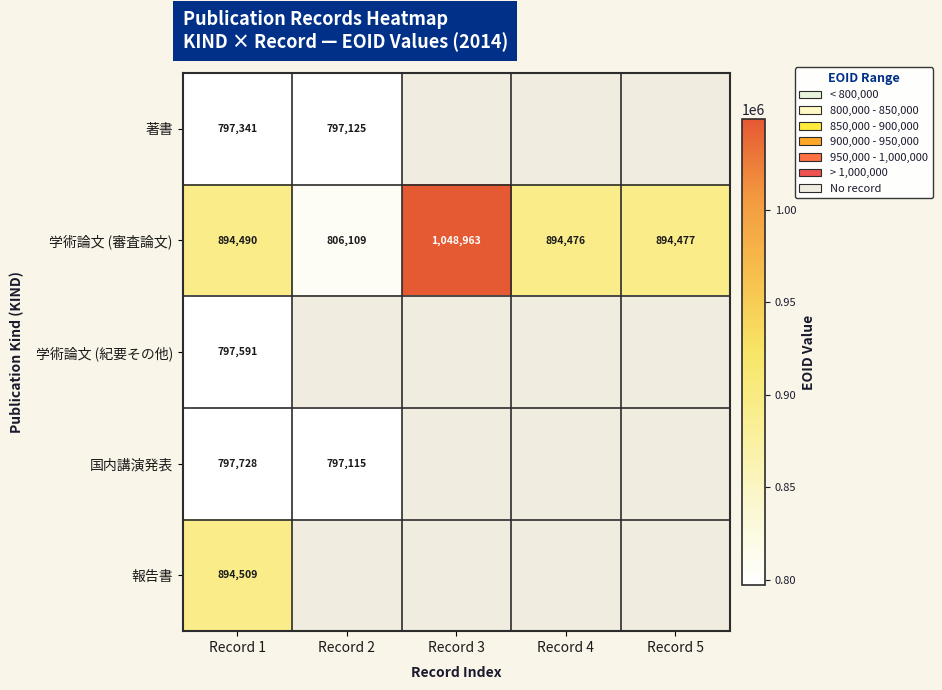

Between Record 4 and Record 5, which is larger?

Record 5